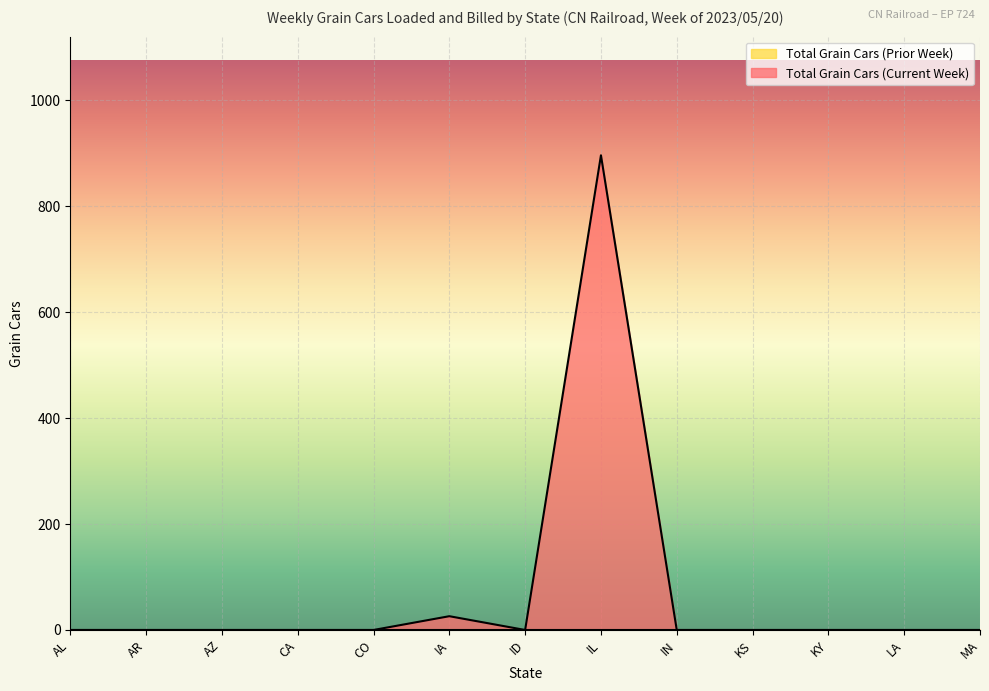

List the labels in order of value, smallest first.

AL, AR, AZ, CA, CO, ID, IN, KS, KY, LA, MA, IA, IL